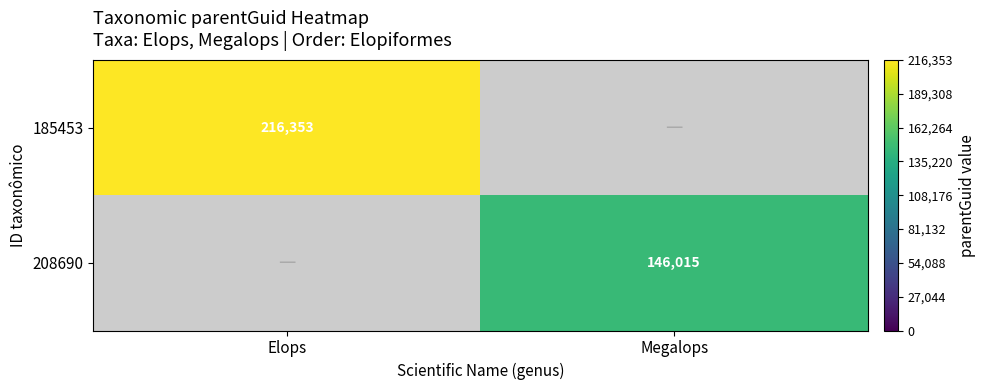

True or false: 185453 has a value of 303021 at Elops.

False